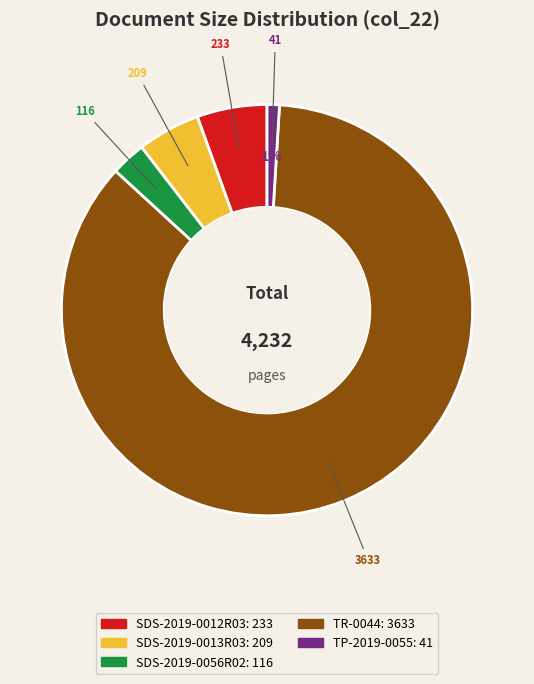

True or false: SDS-2019-0012R03 accounts for 1% of the total.

False